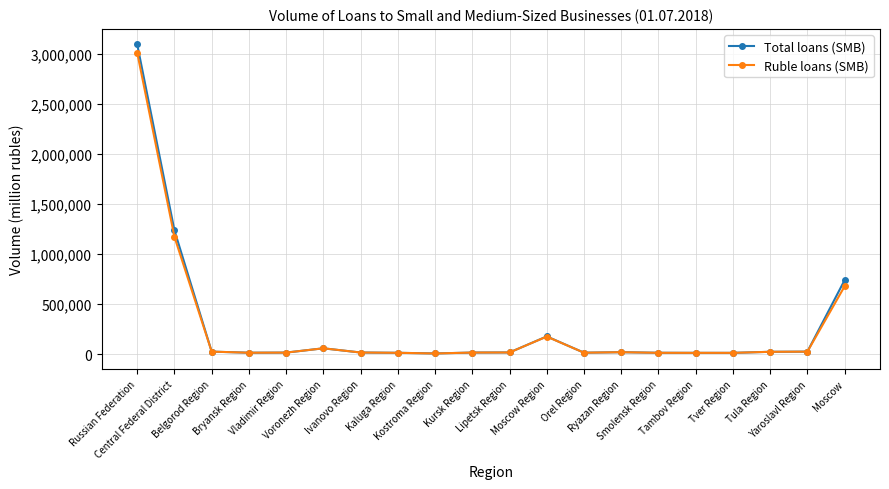

Which series has the largest range (max minus min)?

Total loans (SMB)